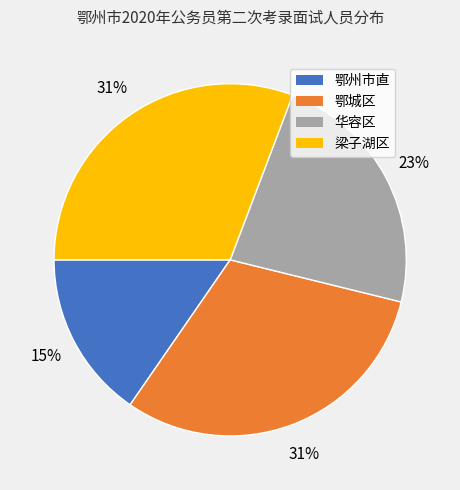

To the nearest percent, what percentage of the pie is 梁子湖区?

31%